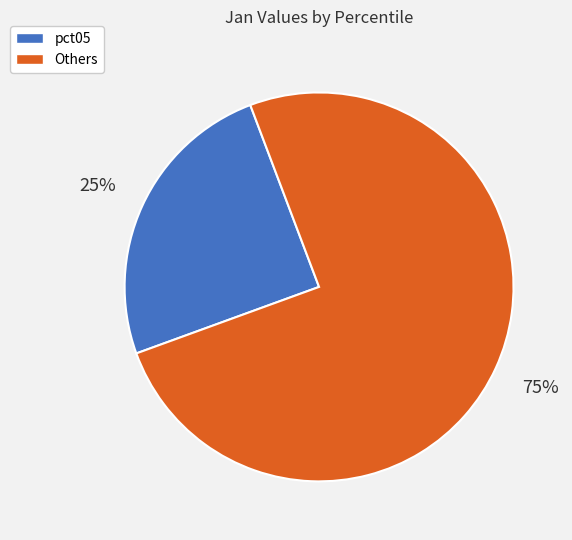

To the nearest percent, what is the average slice percentage?

50%